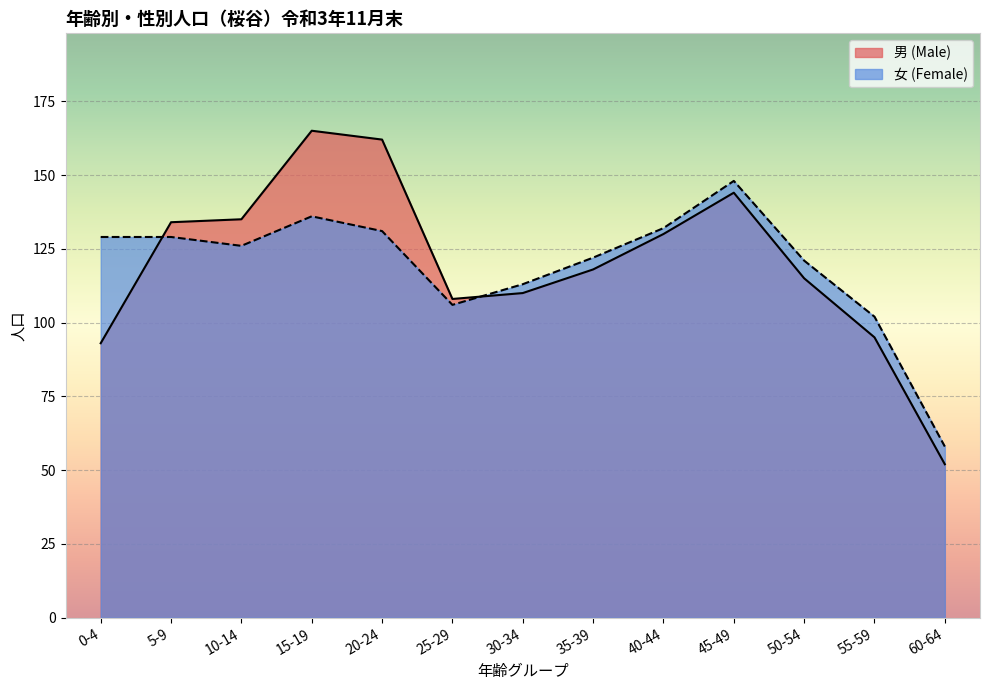

Rank the series at 30-34 from highest to lowest value.

女 (Female), 男 (Male)